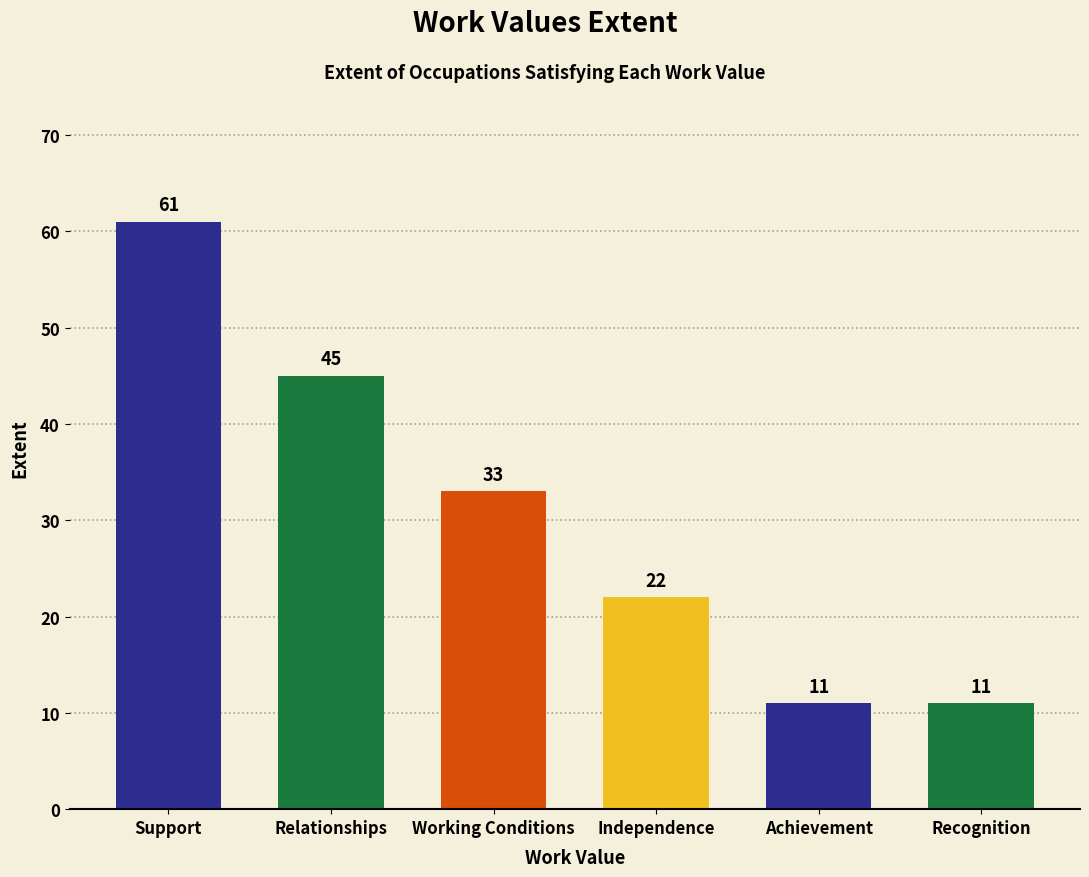

What is the sum of the values at Relationships and Achievement?

56